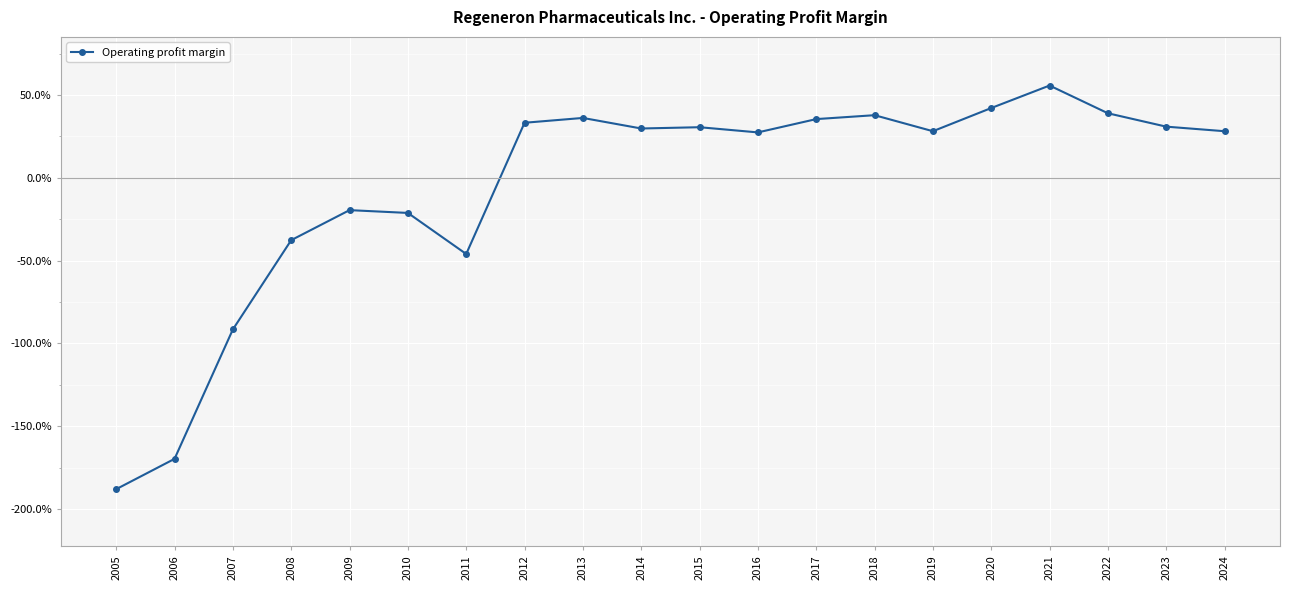

What is the value of the 8th point from the left?

0.3